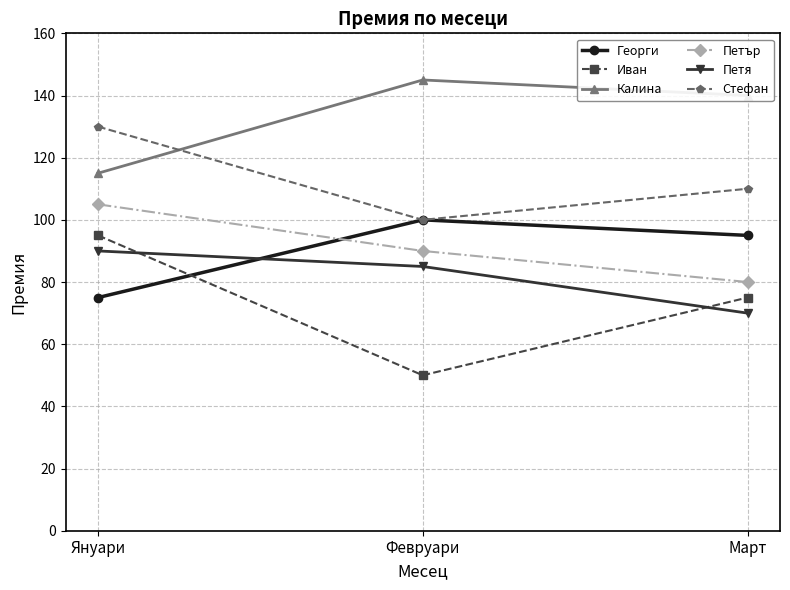

What position from the left is Януари?

1